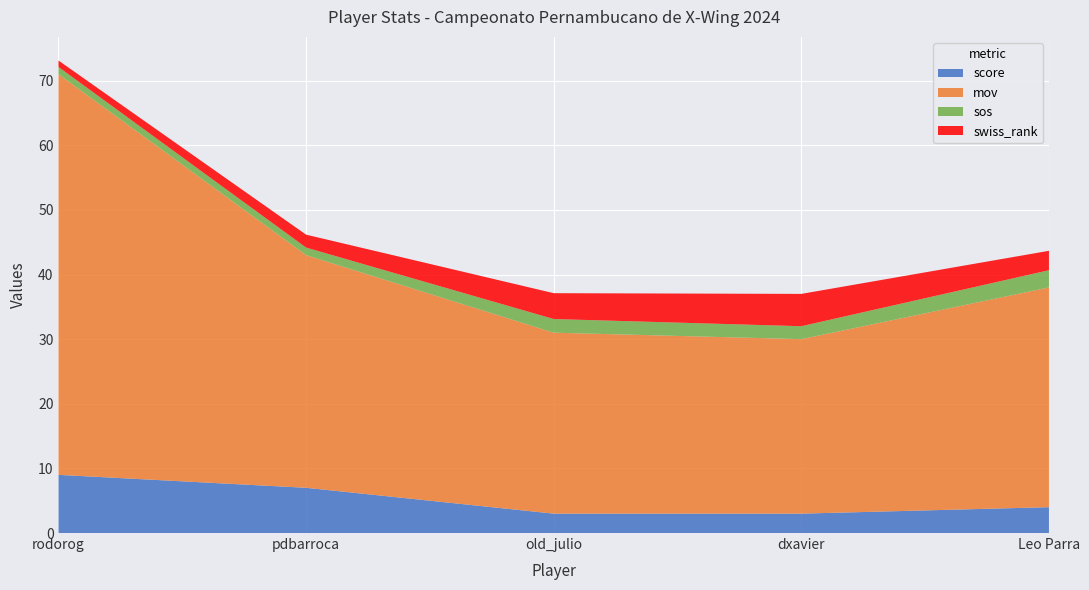

Reading right to left, transcribe all the data shown in this chart.

score: Leo Parra=4.0	dxavier=3.0	old_julio=3.0	pdbarroca=7.0	rodorog=9.0
mov: Leo Parra=34.0	dxavier=27.0	old_julio=28.0	pdbarroca=36.0	rodorog=62.0
sos: Leo Parra=2.7	dxavier=2.0	old_julio=2.1	pdbarroca=1.2	rodorog=1.1
swiss_rank: Leo Parra=3.0	dxavier=5.0	old_julio=4.0	pdbarroca=2.0	rodorog=1.0